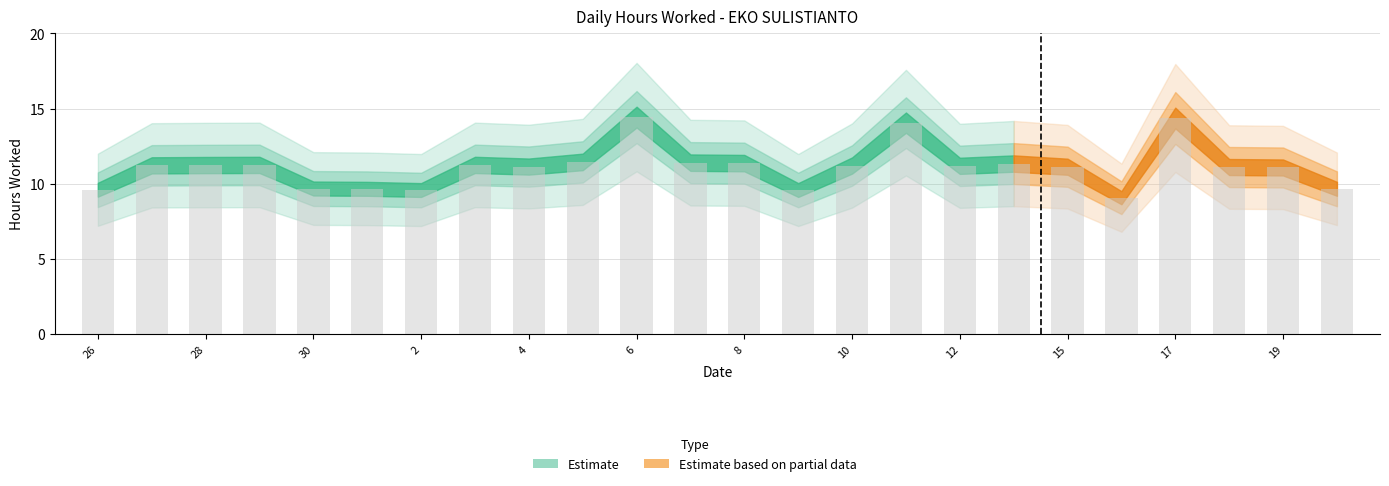

What is the value of the 6th bar from the left?

9.7